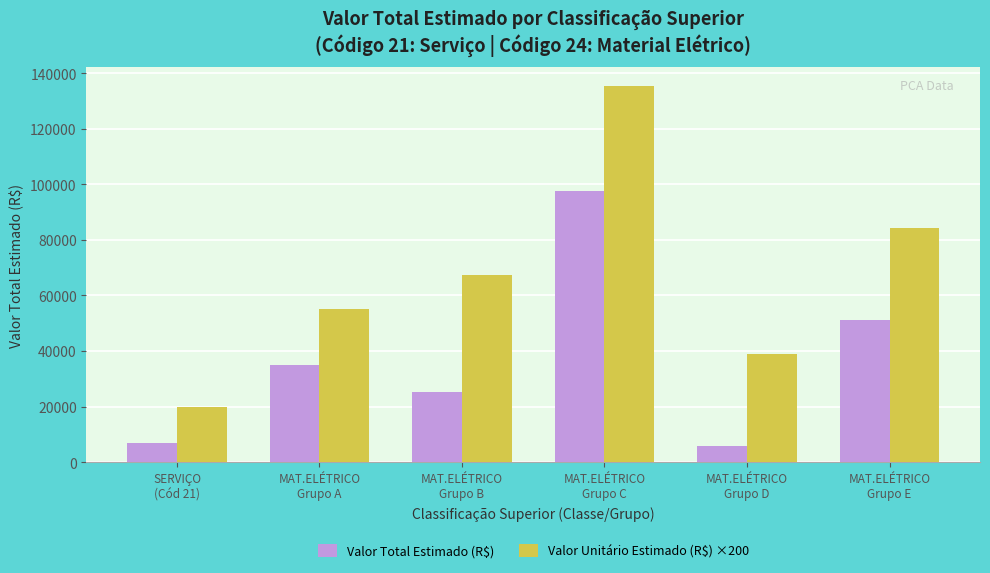

What are all the series names shown in the legend?

Valor Total Estimado (R$), Valor Unitário Estimado (R$) ×200